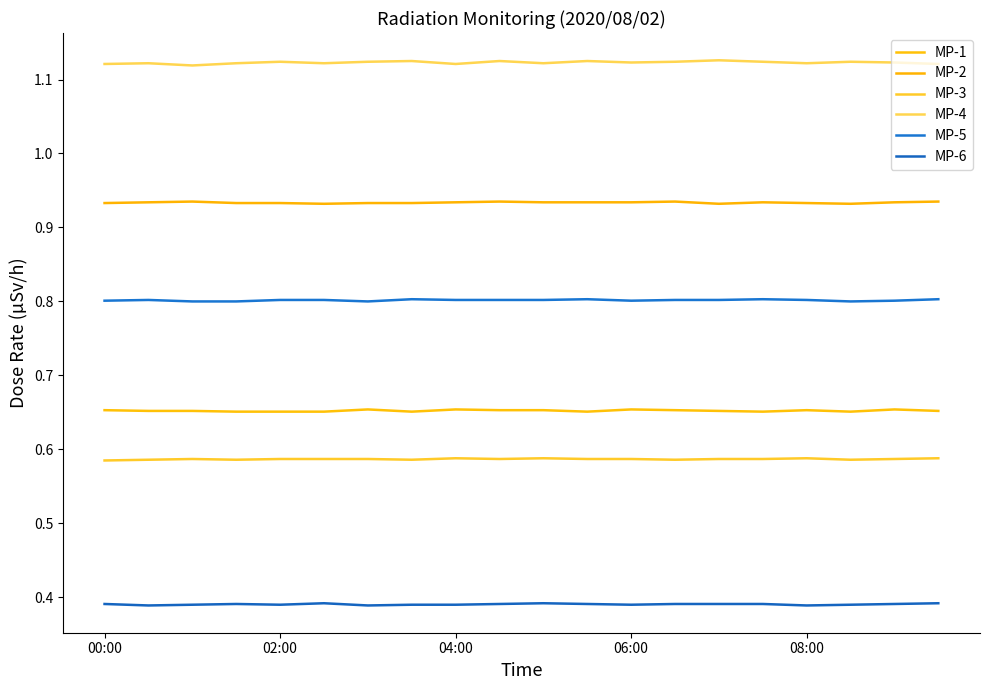

What is the highest value of the MP-1 series?

0.7